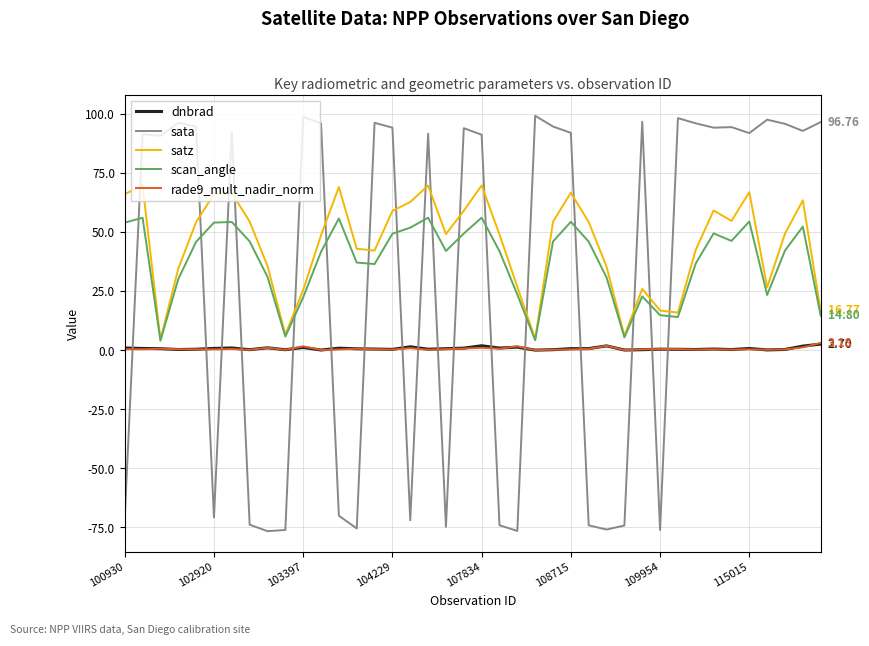

Which series has the widest spread of values?

sata